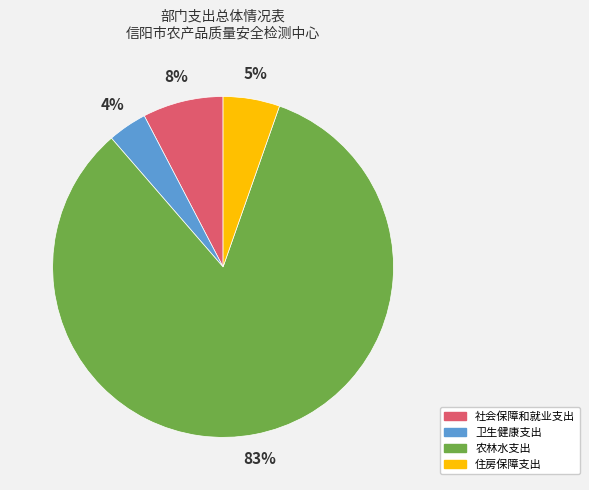

Which category accounts for the majority?

农林水支出